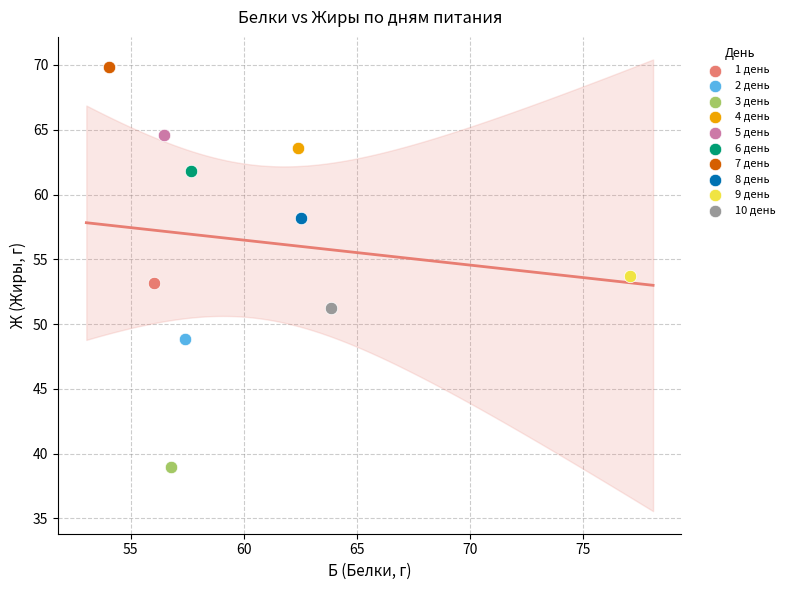

What are all the series names shown in the legend?

1 день, 2 день, 3 день, 4 день, 5 день, 6 день, 7 день, 8 день, 9 день, 10 день